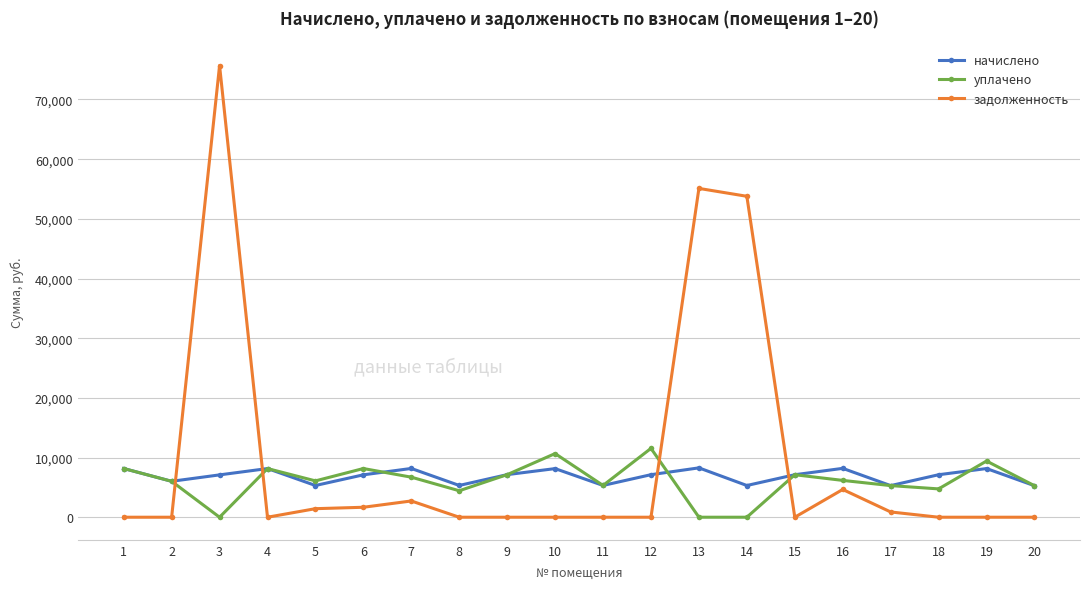

In начислено, how many points are higher than both neighbors (excluding endpoints)?

6